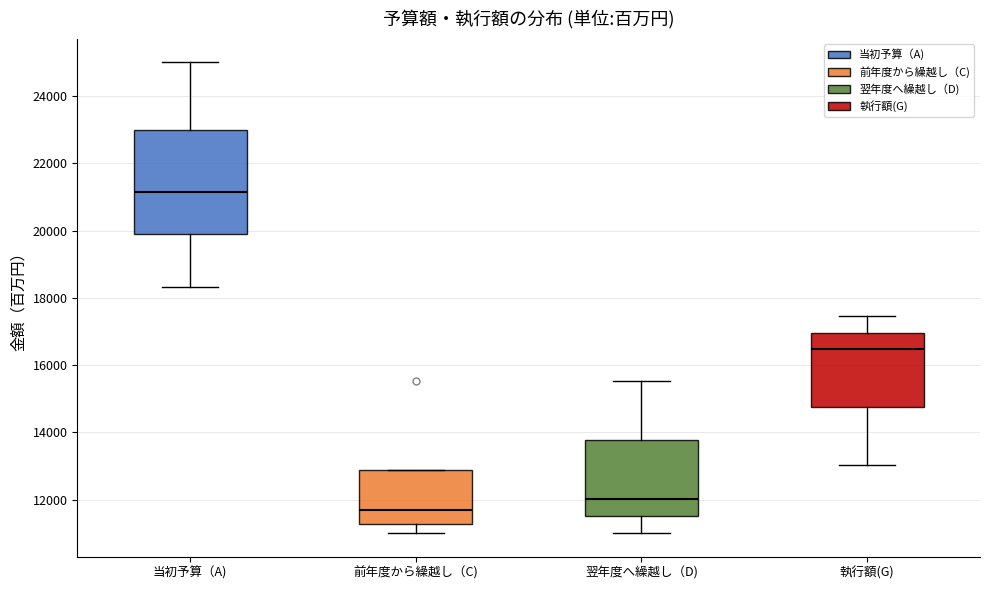

Which box is the tallest, from its lower edge to its upper edge?

当初予算（A)